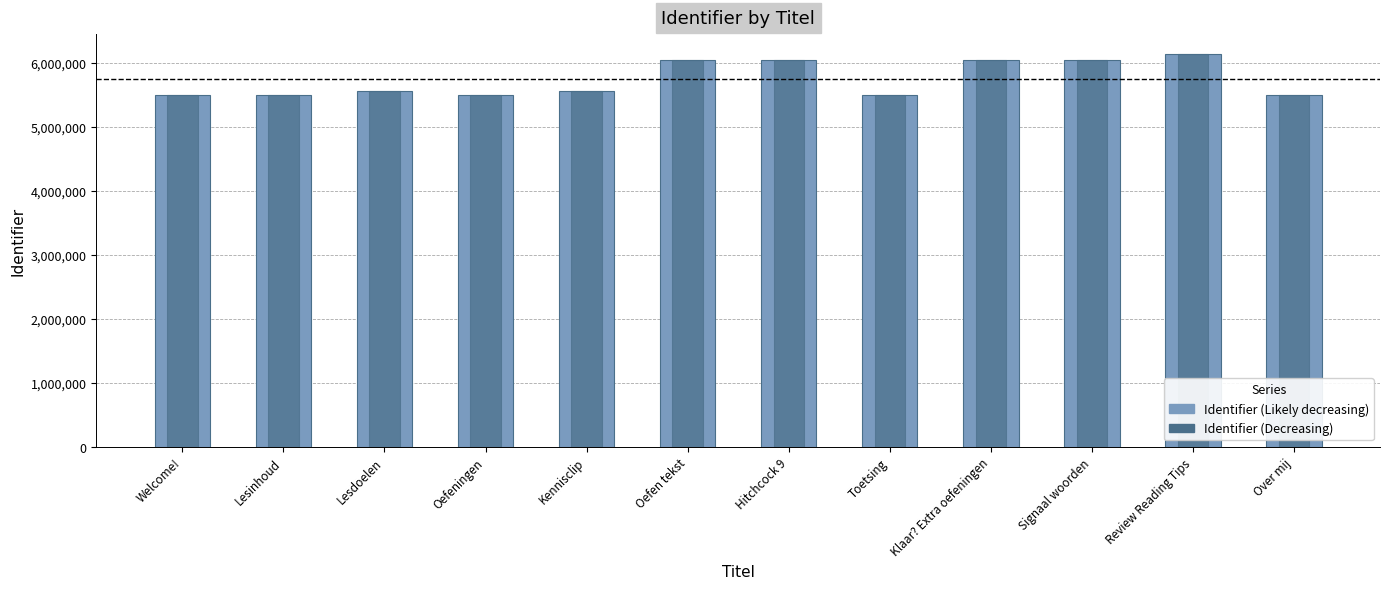

Where is the data nearest to the value 5818445?

Oefen tekst